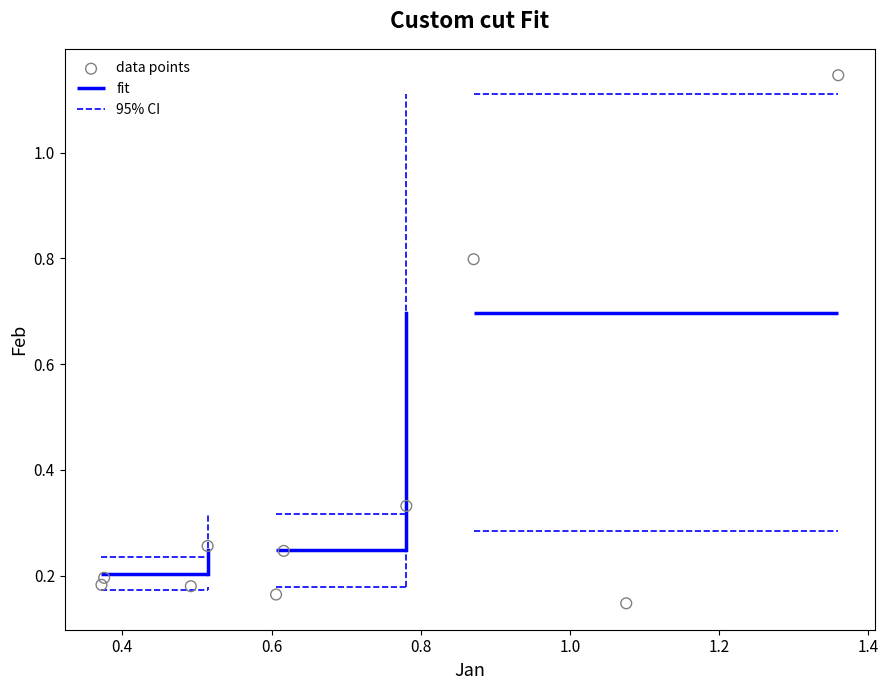

What is the range of Y values (max minus min)?

1.0